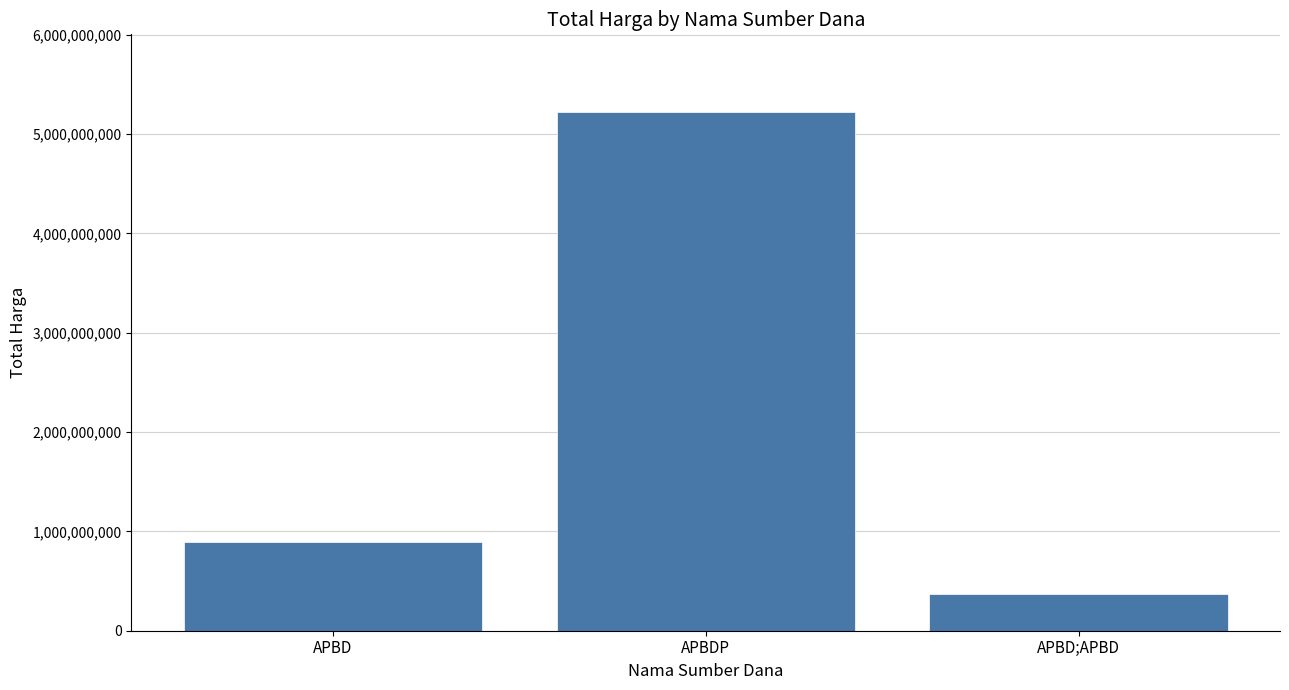

What is the greatest value displayed?

5220842840